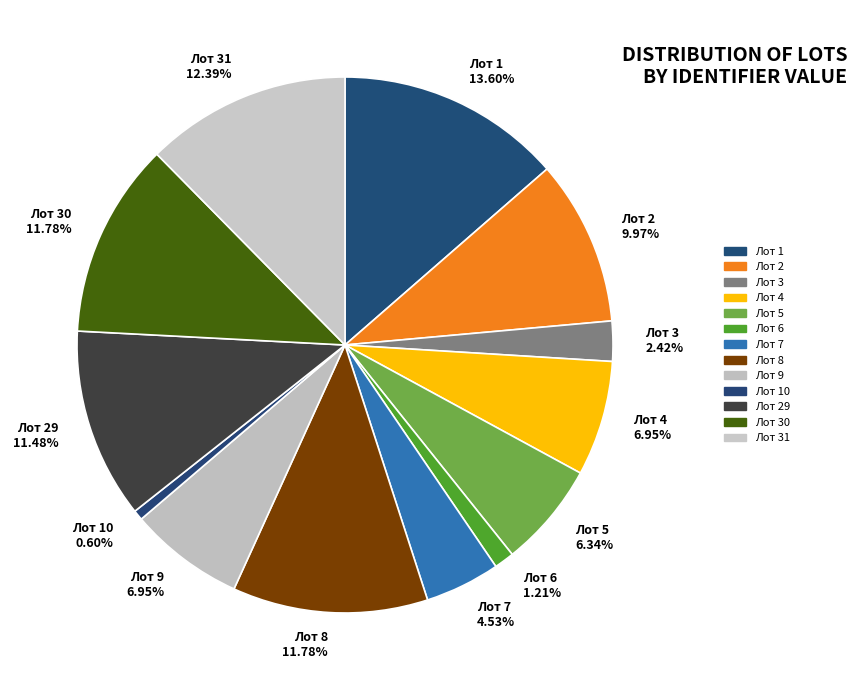

What is the smallest slice in the pie chart?

Лот 10